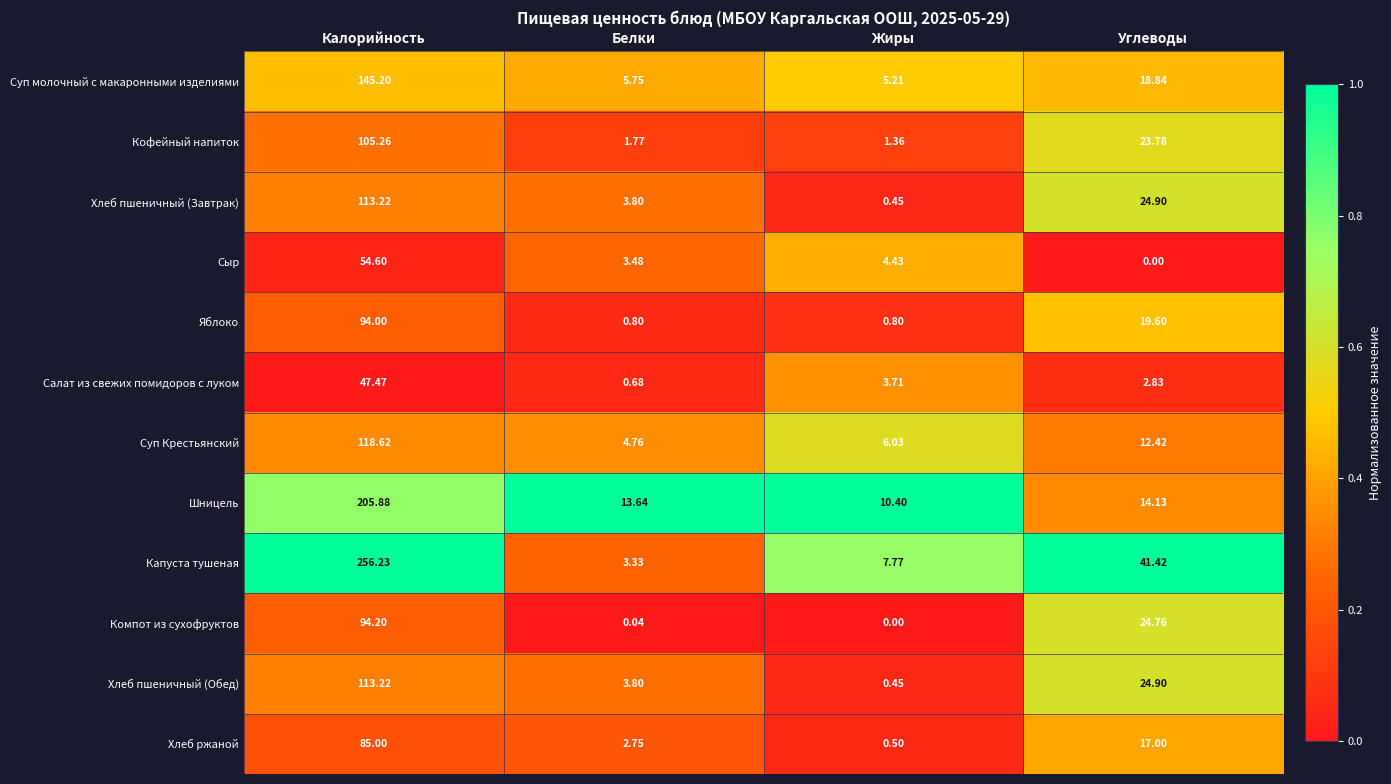

Which series has the largest total across all categories?

Капуста тушеная